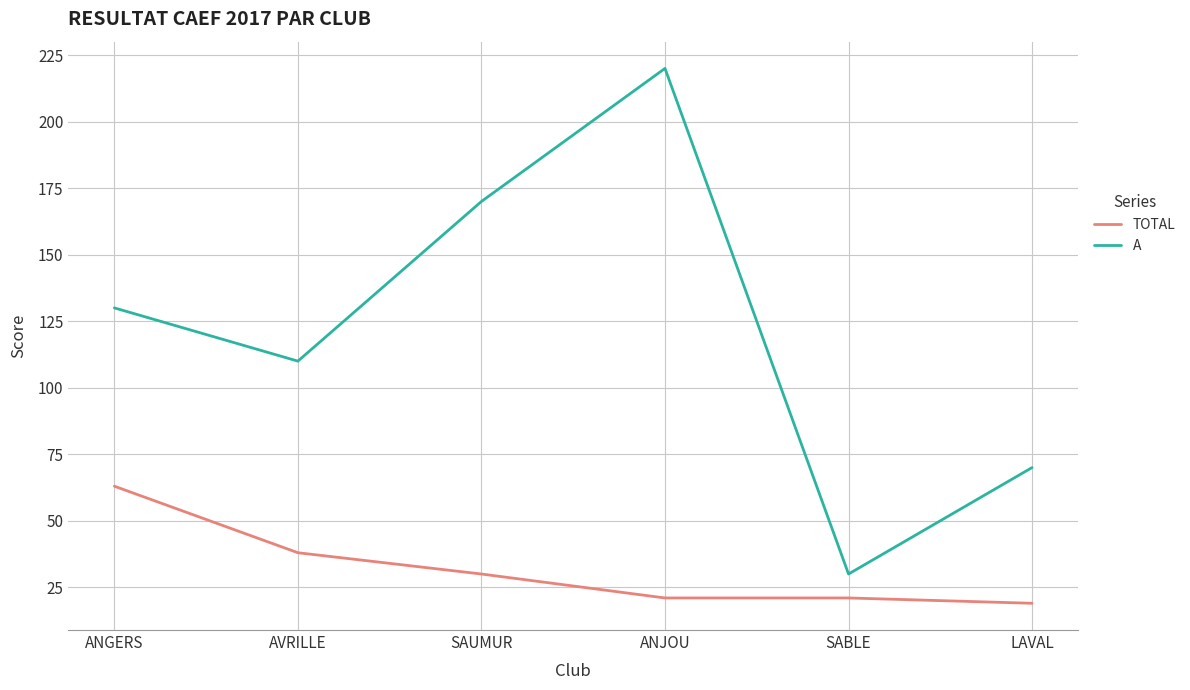

Rank the series by their maximum value, from highest to lowest.

A, TOTAL